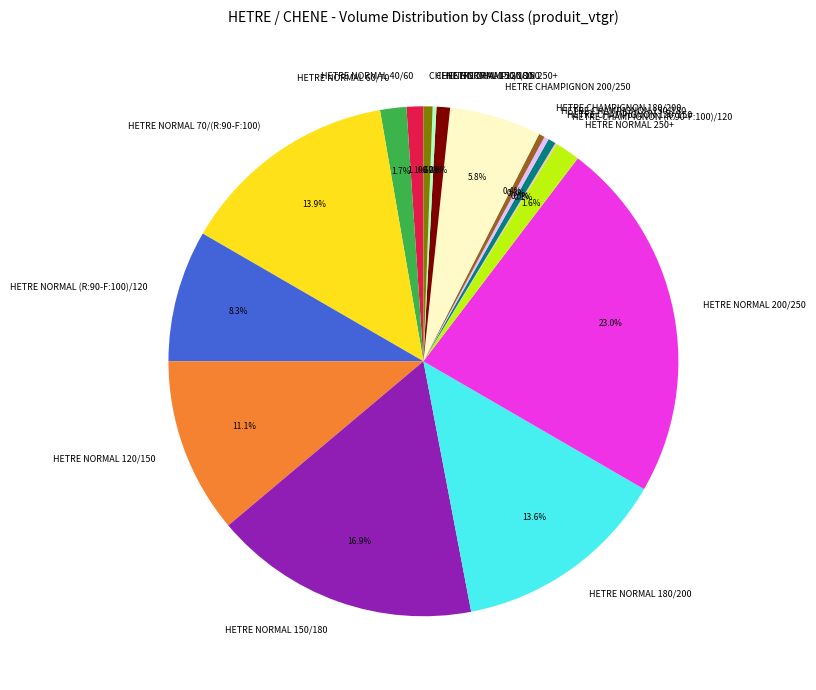

Is CHENE NORMAL 150/180 the majority of the pie?

No